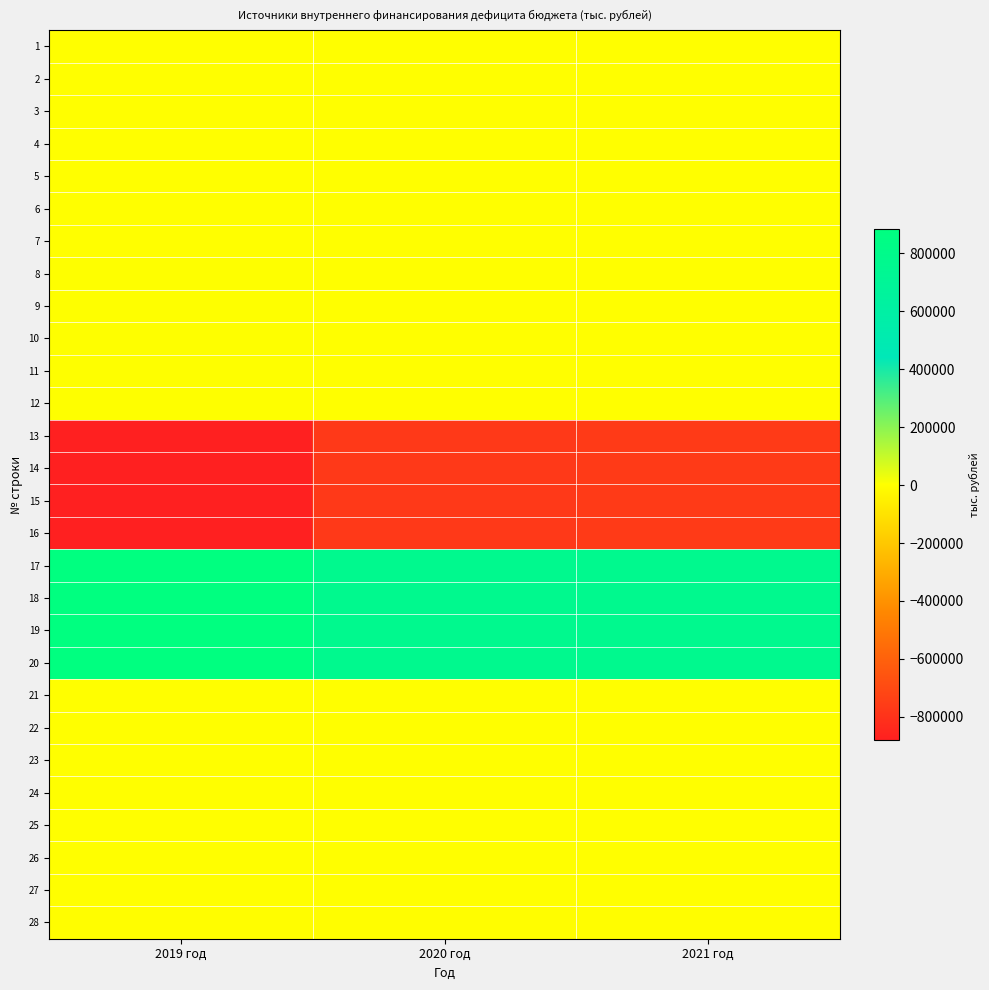

Which category has the highest value across all series?

2019 год